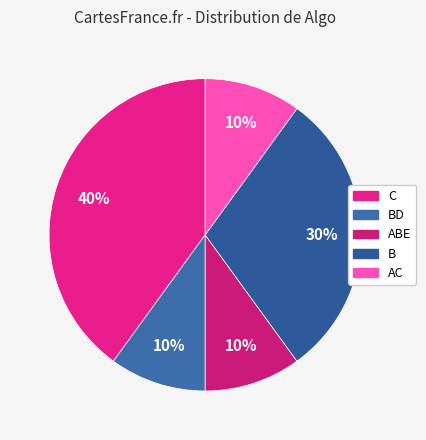

How many slices are in this pie chart?

5